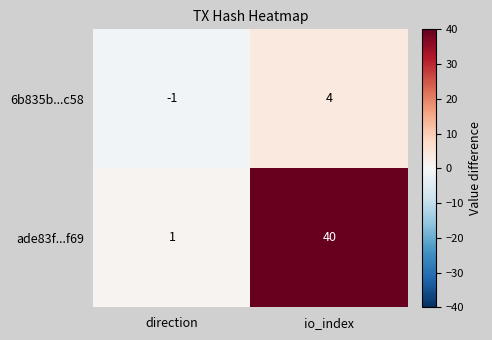

Where is 6b835b...c58 nearest to the value 1?

direction